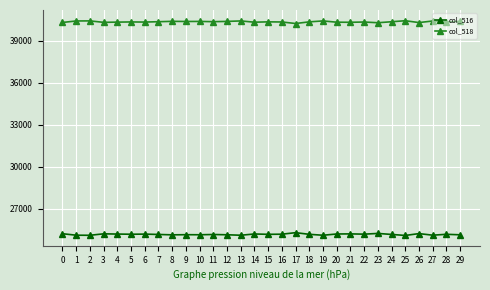

The value of col_516 at 1 is 5304. True or false?

False